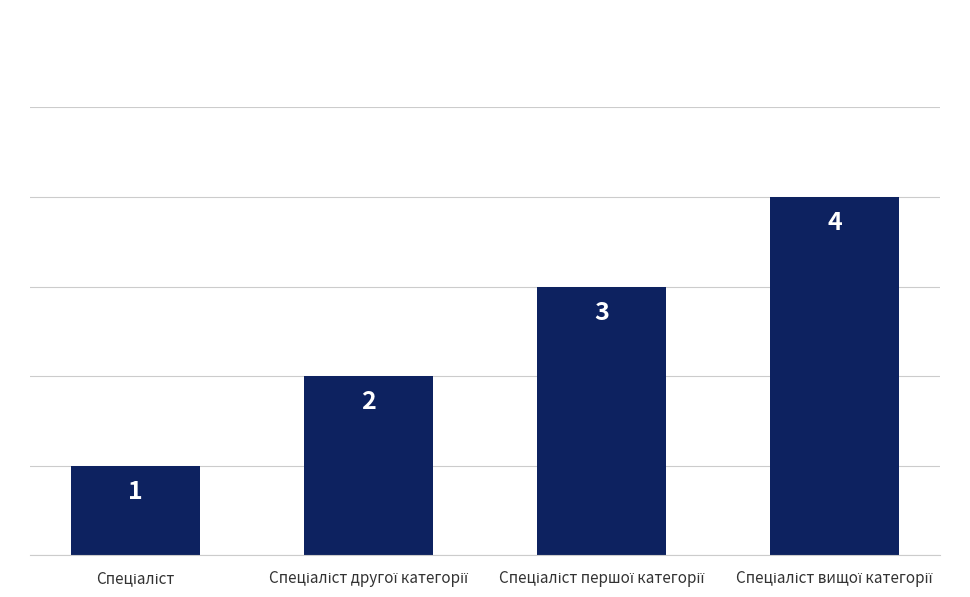

What is the value of the 3rd bar from the left?

3